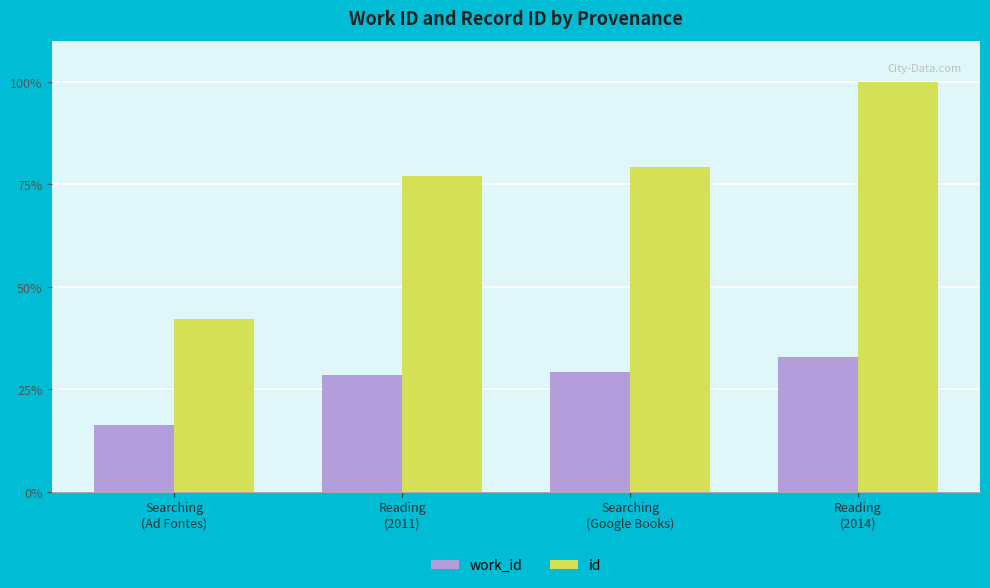

What is the sum of all id values?

298.6